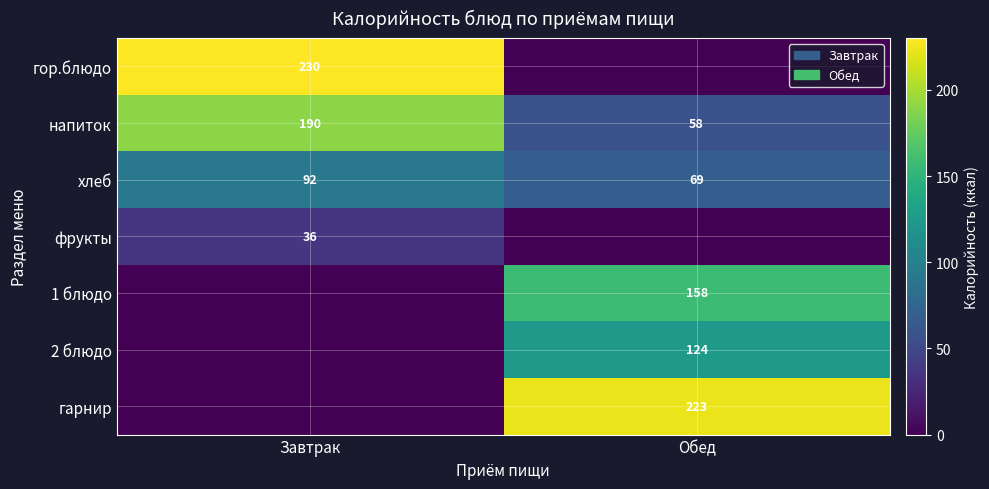

Is it true that гарнир equals 223 at Обед?

True